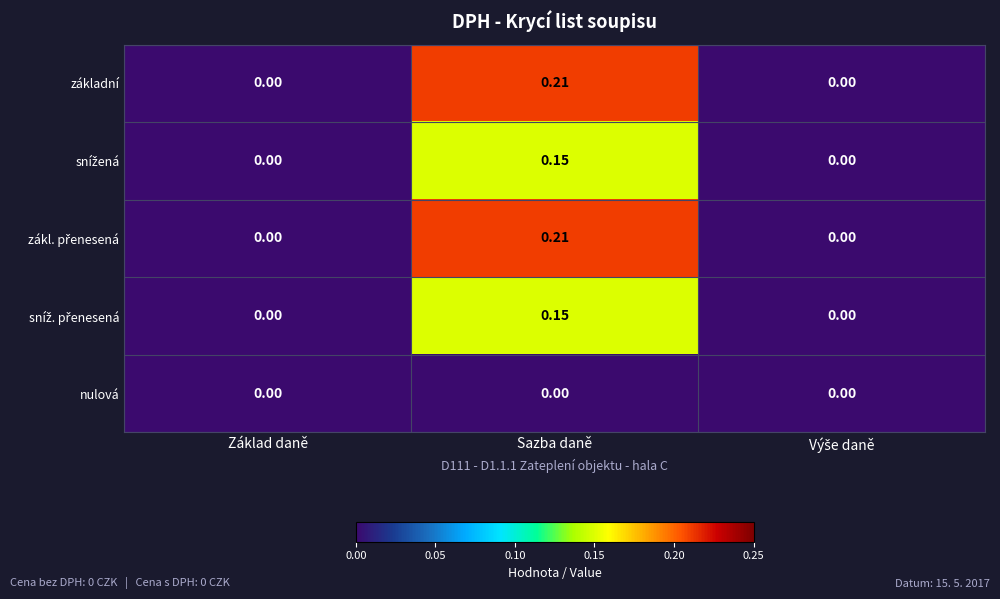

At which label does základní reach its peak?

Sazba daně